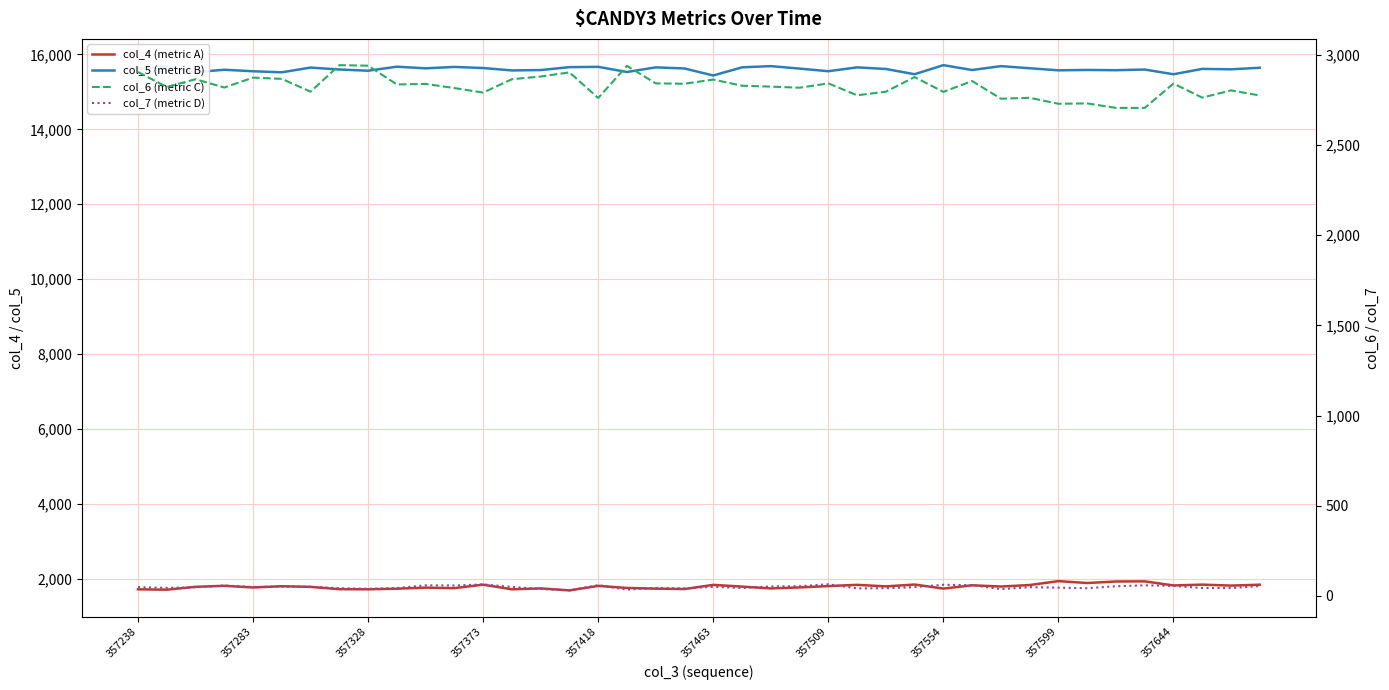

Between 28 and 25, which is larger?

25